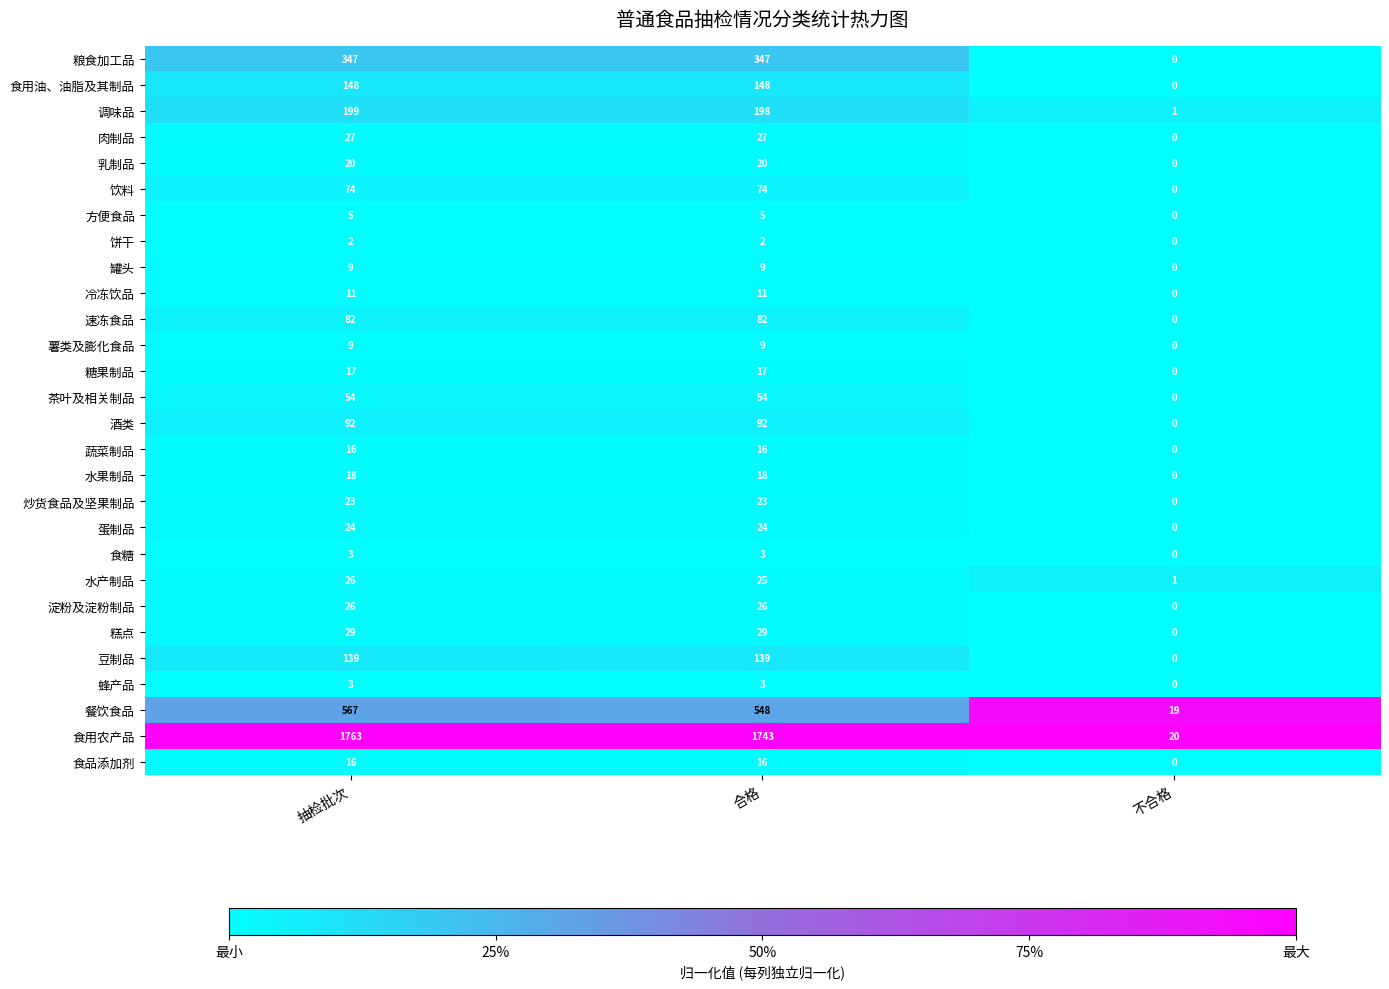

The 饼干 series shows 1 at 合格. True or false?

False